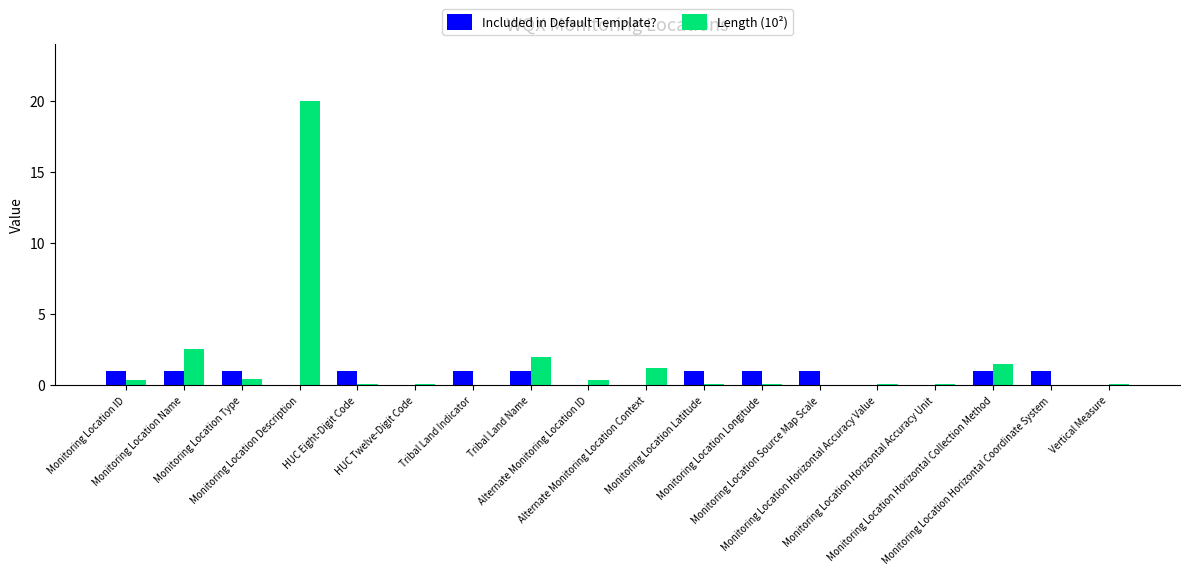

At which label is Length (10²) closest to 9?

Monitoring Location Name